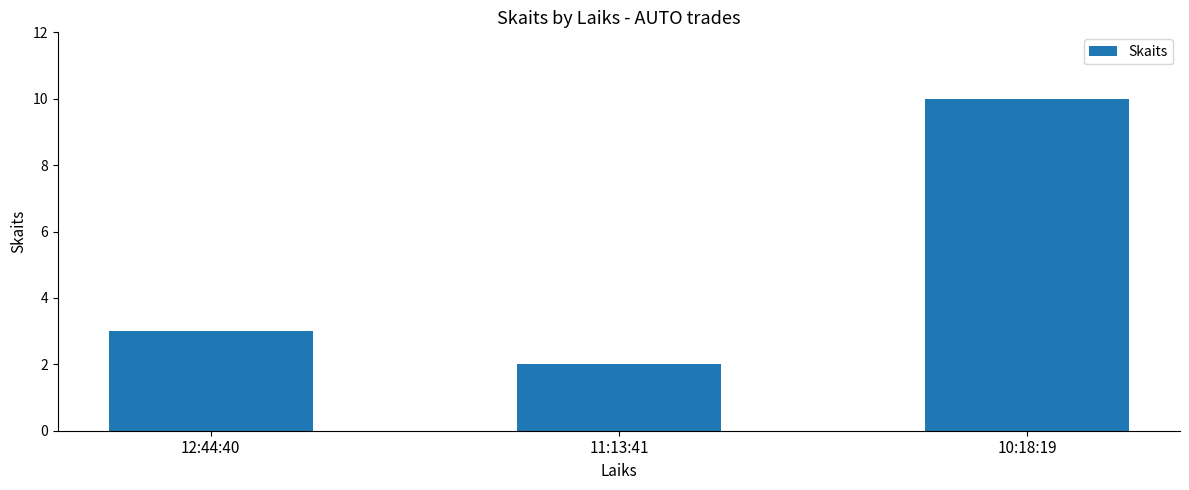

At which category does the chart reach its peak across all series?

10:18:19